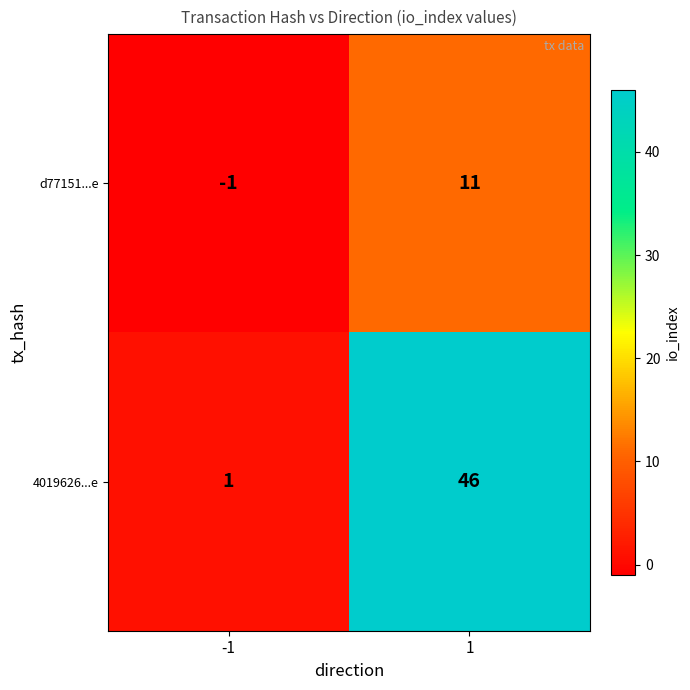

List the series in order of their overall mean, highest first.

4019626...e, d77151...e